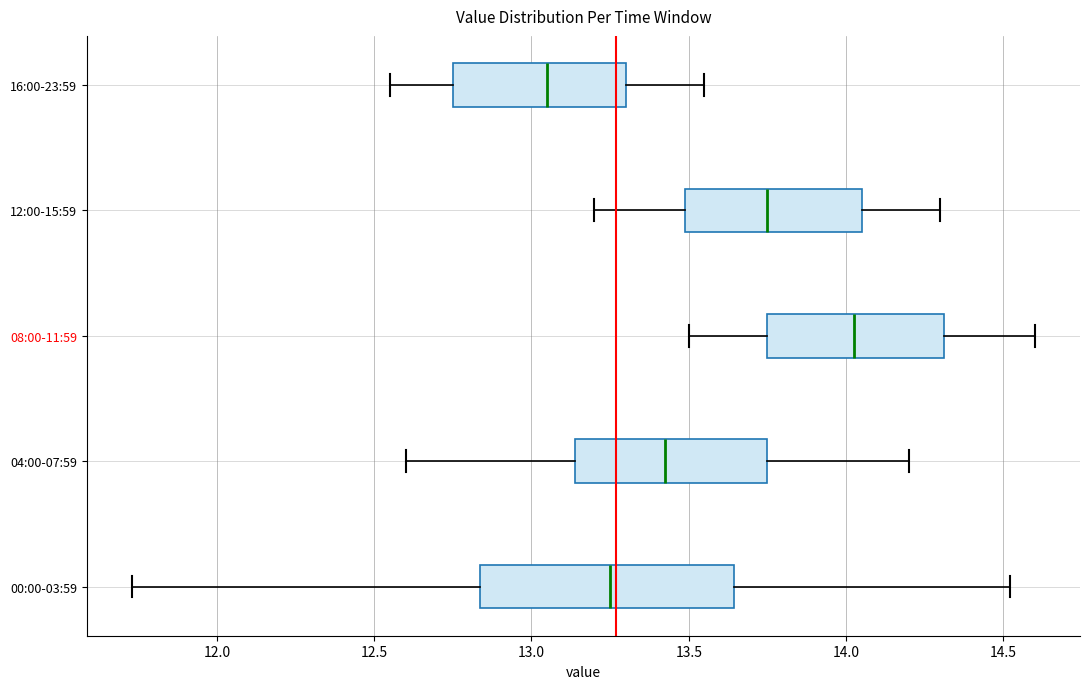

Which box has the furthest to the left median line?

16:00-23:59